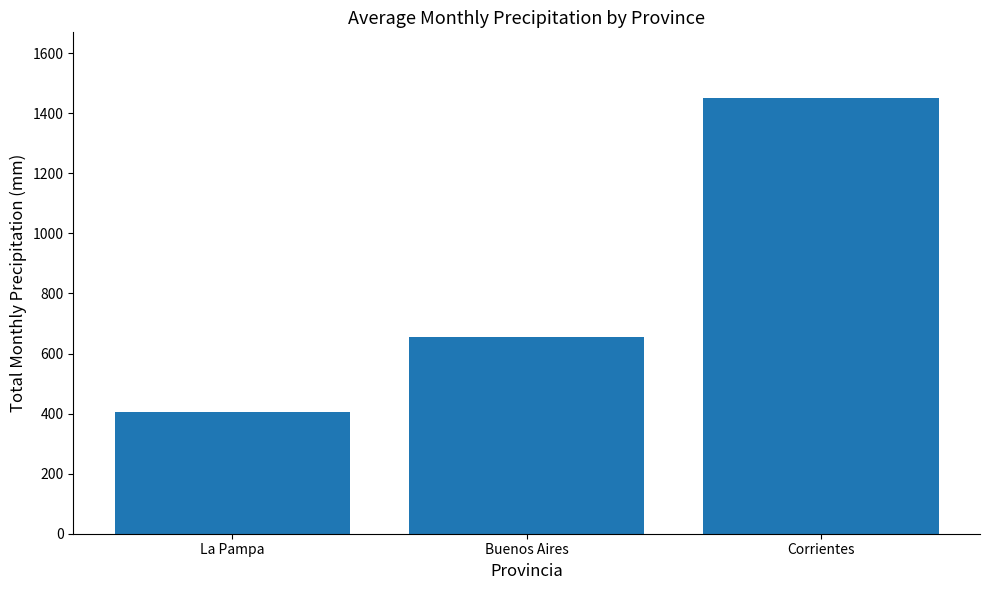

What is the difference between the maximum and minimum values?

1046.5